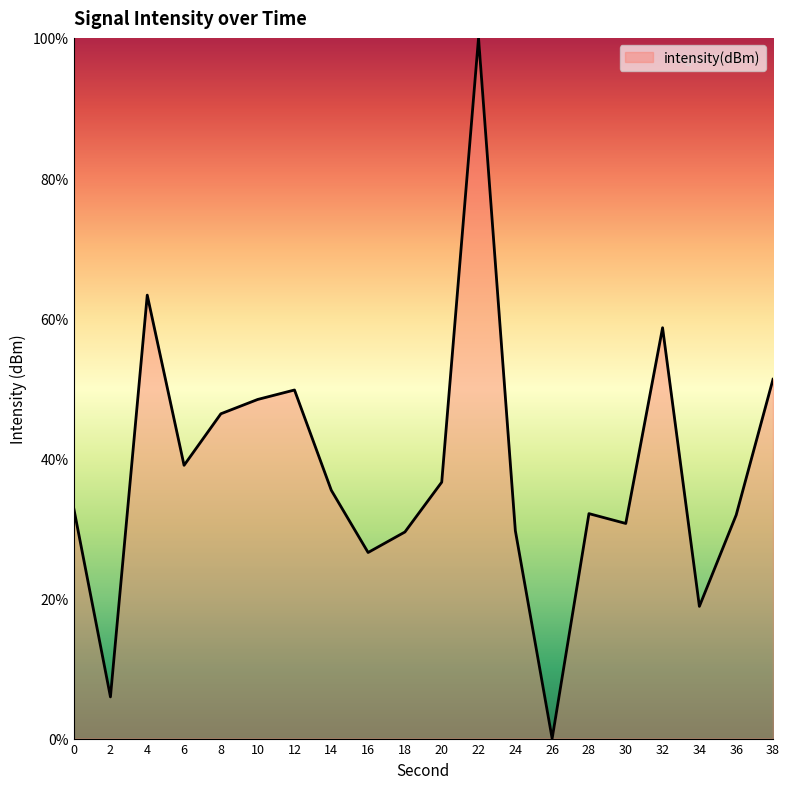

What is the difference between the second highest and second lowest values?

57.3